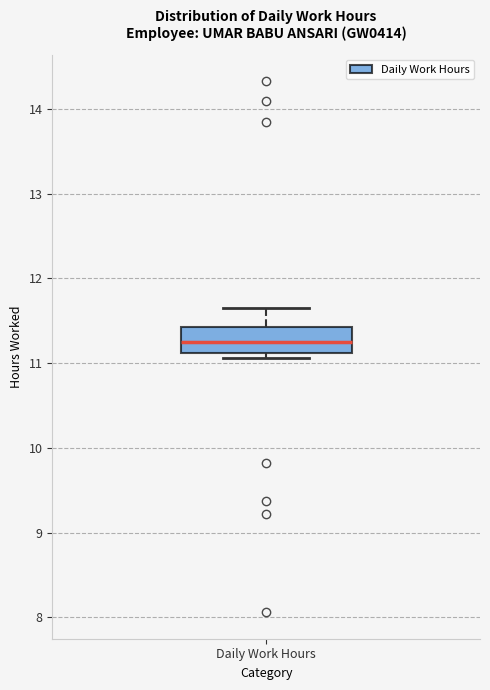

Transcribe this box plot: give where the median line is, the range the box spans, and where the two whiskers end, as read against the y-axis. The values are not printed on the chart, so give them approximately, as read against the axis.

median 11.3, box 11.1 to 11.4, whiskers 11.1 (just below the box's lower edge) to 11.7